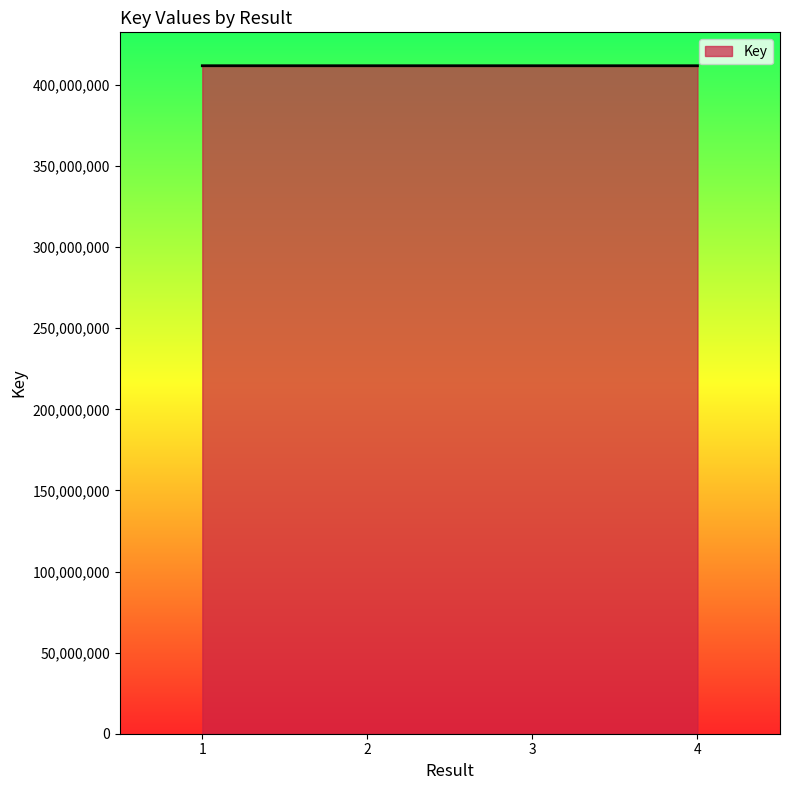

What is the minimum value shown in the chart?

411830462